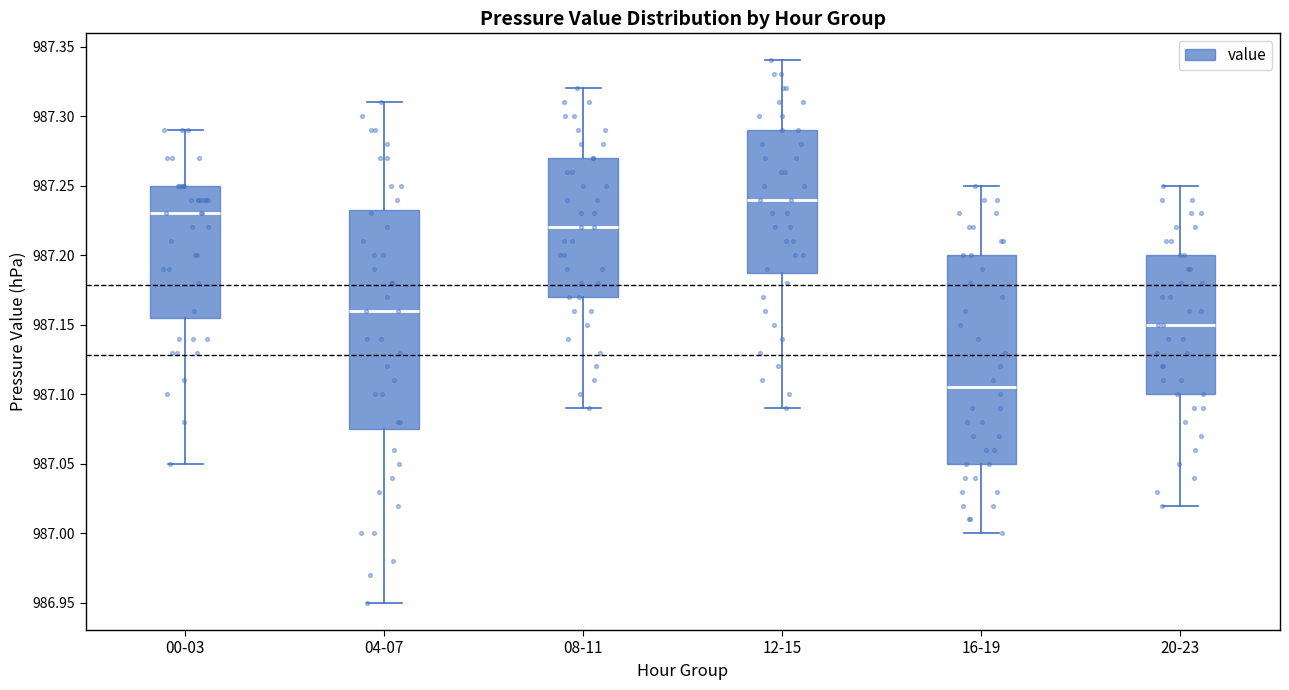

Where does the lower whisker of the box for 04-07 end on the y-axis? The values are not printed on the chart, so give them approximately, as read against the axis.

986.950